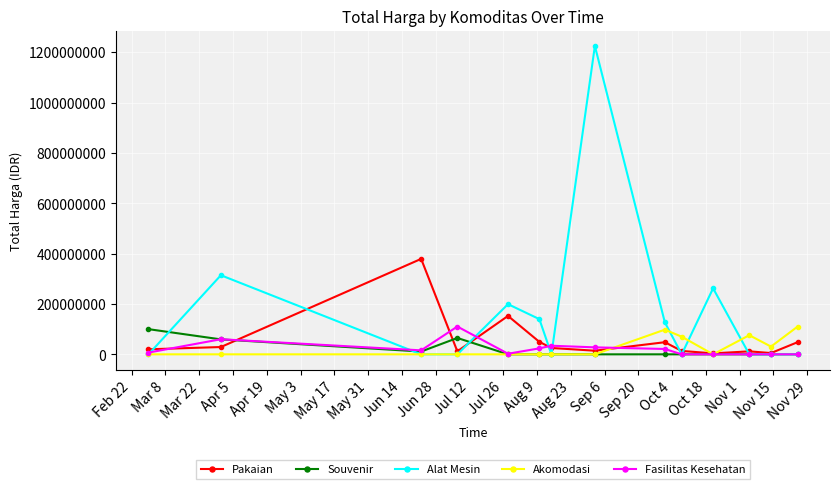

True or false: Alat Mesin has more than 2 points higher than both neighbors.

True